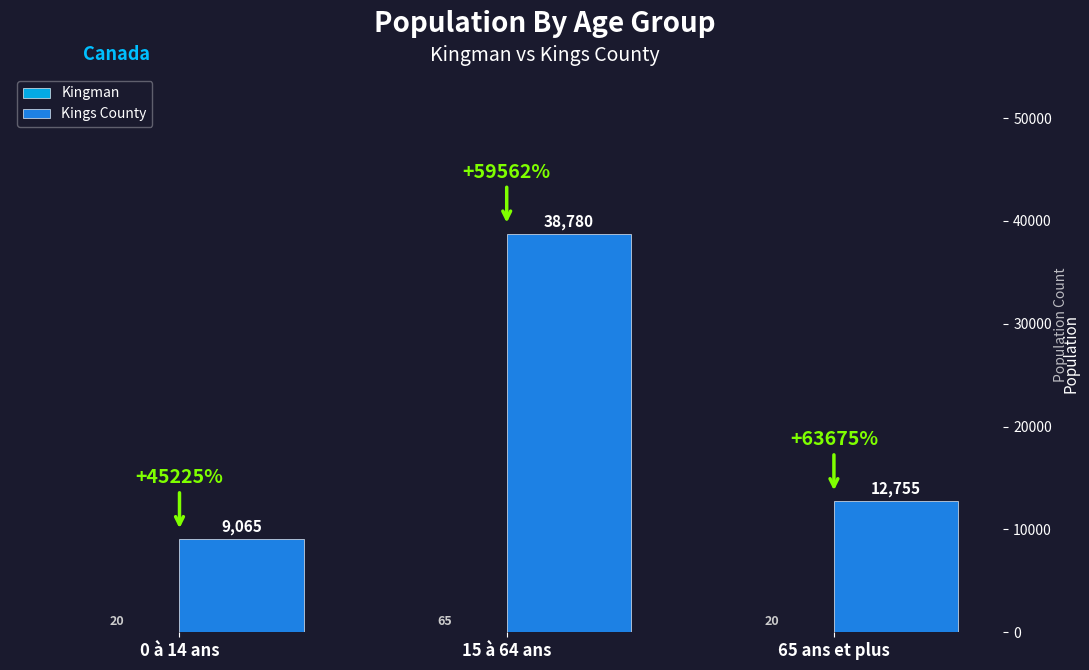

The value of Kings County at 65 ans et plus is 12755. True or false?

True